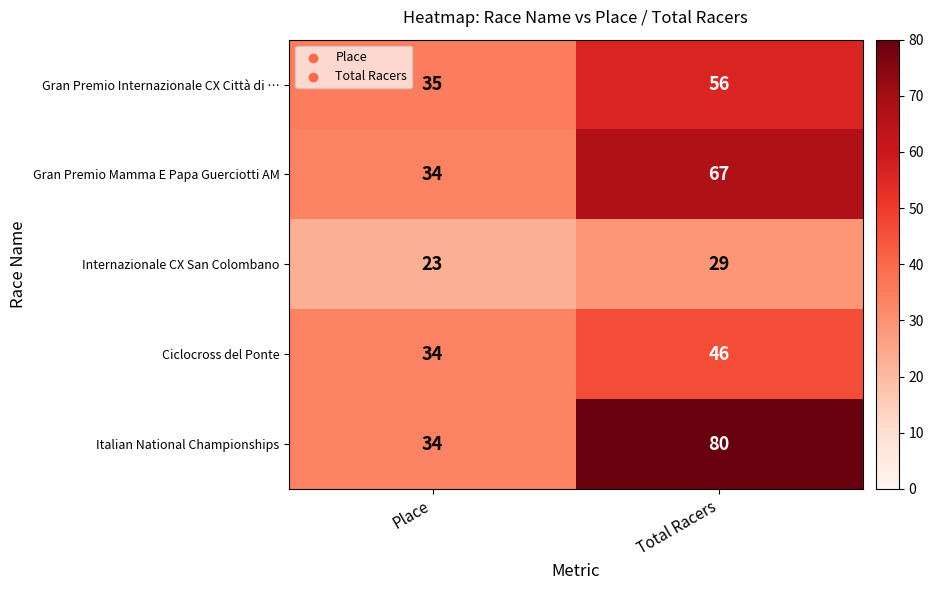

Reading right to left, extract all data points from this chart.

Gran Premio Internazionale CX Città di …: 56	35
Gran Premio Mamma E Papa Guerciotti AM: 67	34
Internazionale CX San Colombano: 29	23
Ciclocross del Ponte: 46	34
Italian National Championships: 80	34